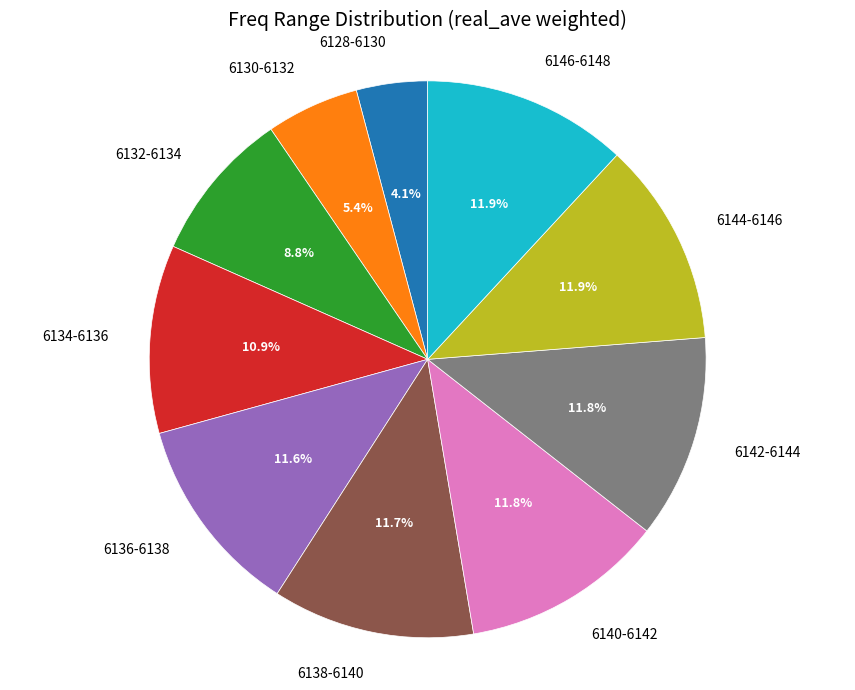

Does any single category account for the majority?

No